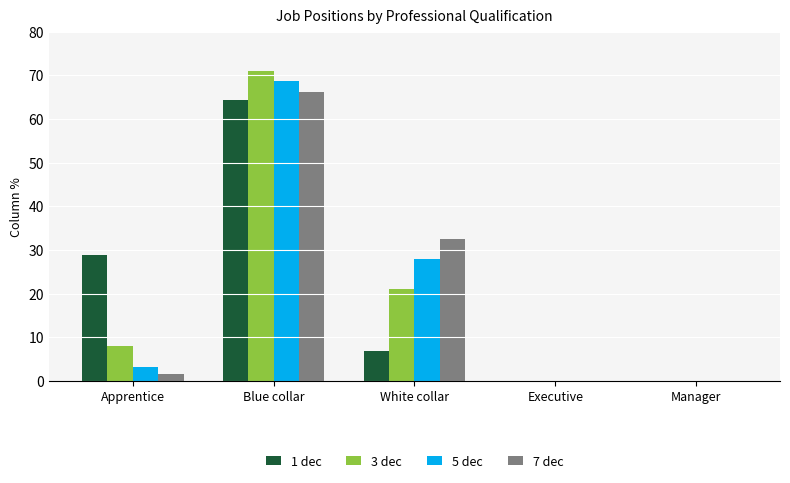

What are all the series names shown in the legend?

1 dec, 3 dec, 5 dec, 7 dec